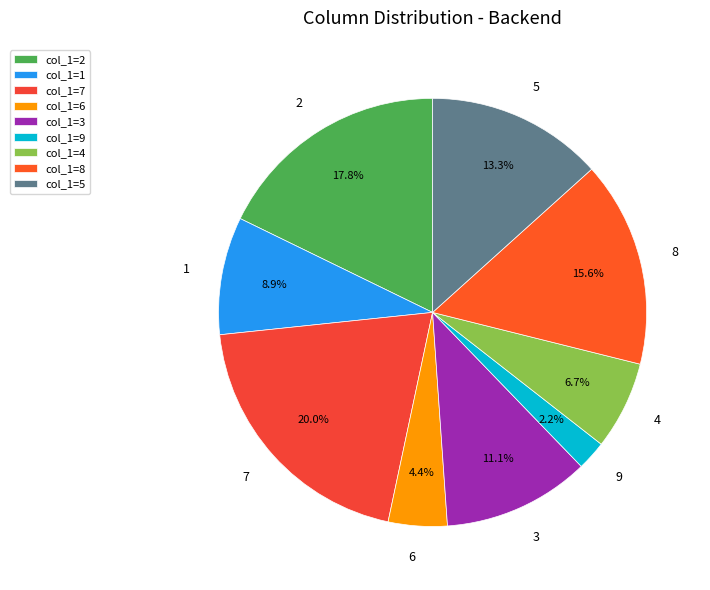

To the nearest percent, what is the combined percentage of col_1=4 and col_1=2?

24%